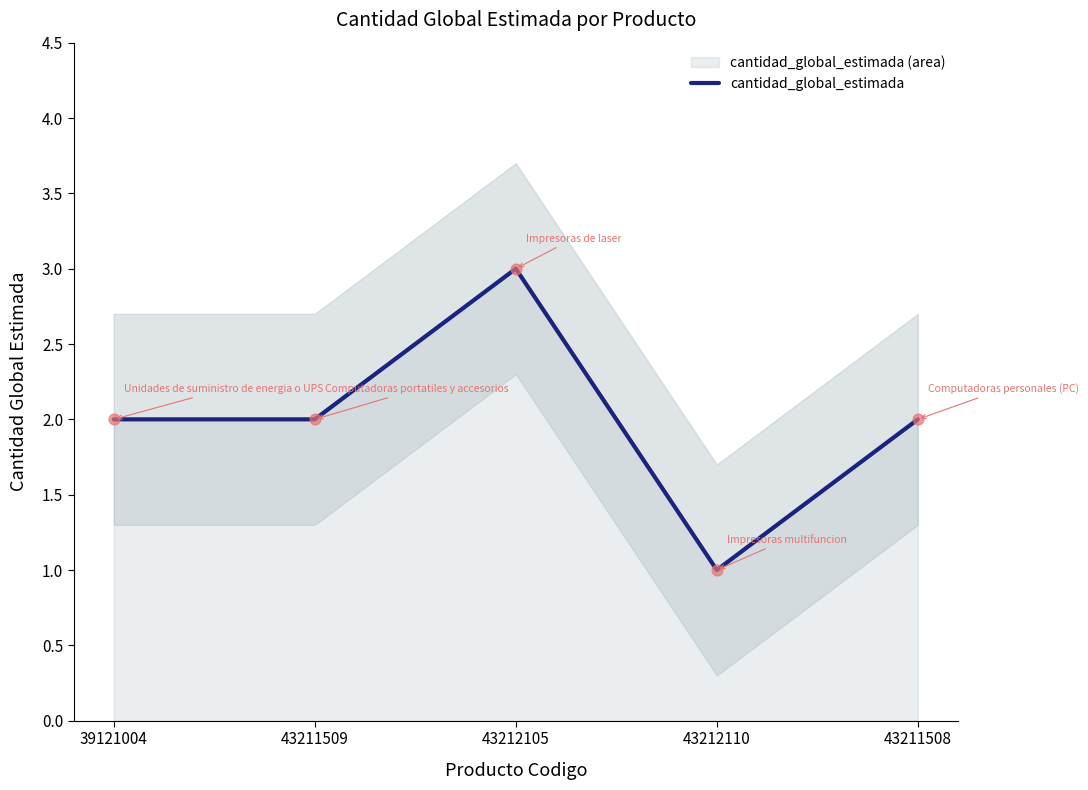

What is the ratio of the value at 43212110 to the value at 43211508?

0.5